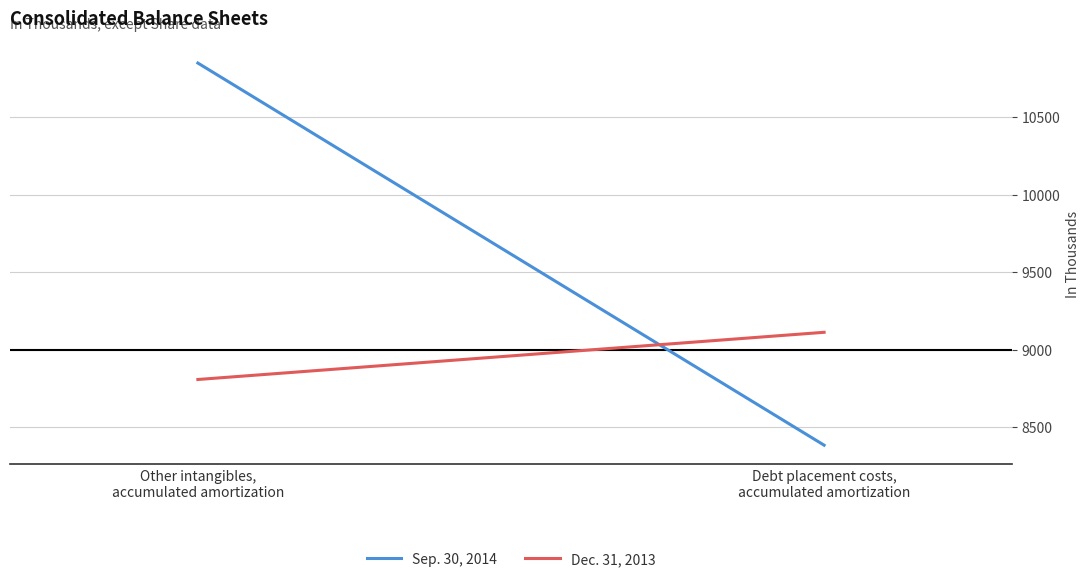

Reading right to left, extract all data points from this chart.

Sep. 30, 2014: Debt placement costs,
accumulated amortization=8386	Other intangibles,
accumulated amortization=10847
Dec. 31, 2013: Debt placement costs,
accumulated amortization=9113	Other intangibles,
accumulated amortization=8809